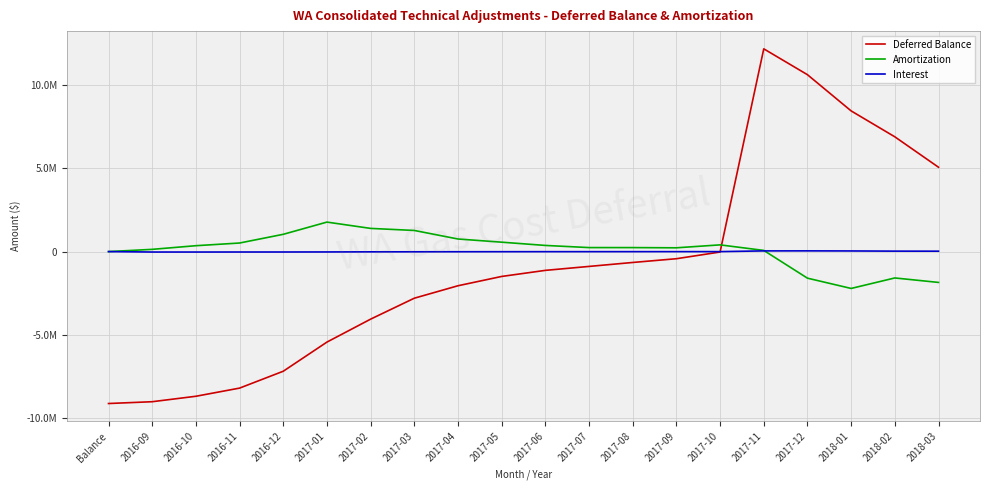

In Interest, how many points are higher than both neighbors (excluding endpoints)?

1